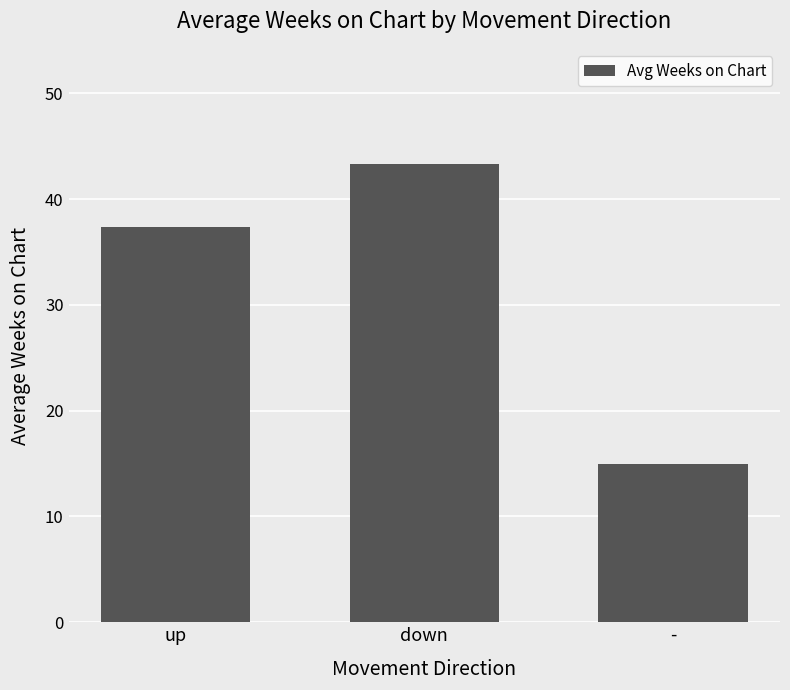

What is the sum of all values?

95.8